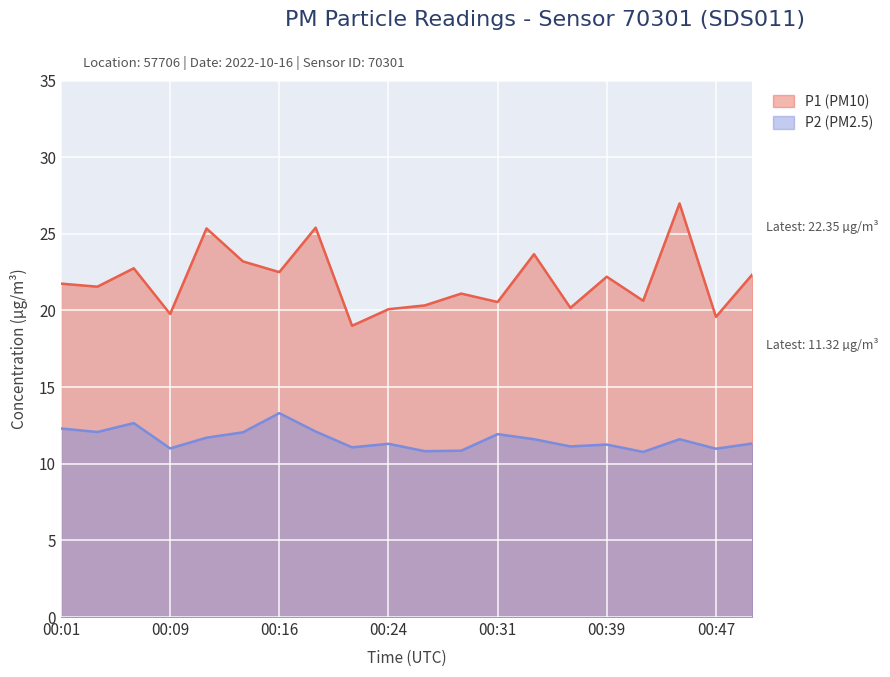

What is the value of the P2 point at the 8th from the left?

12.1